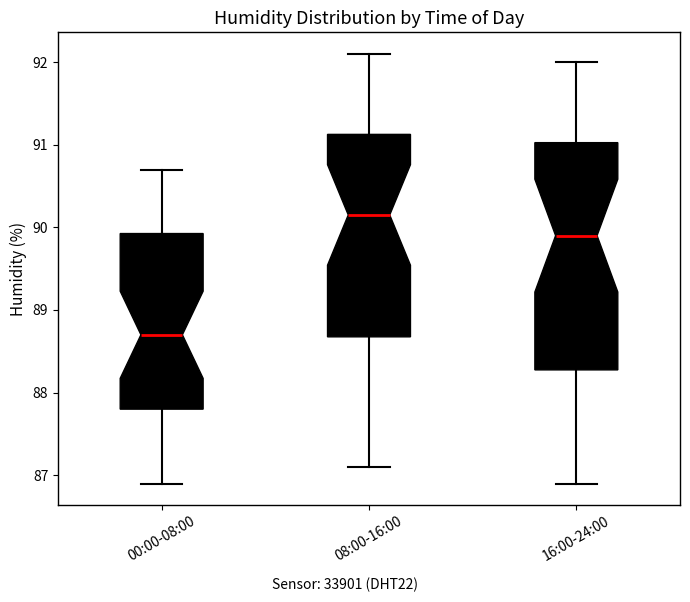

Reading left to right, transcribe this box plot: for each box, give where its median line is, the range the box spans, and where its two whiskers end, as read against the y-axis. The values are not printed on the chart, so give them approximately, as read against the axis.

00:00-08:00: median 88.7, box 87.8 to 89.9, whiskers 86.9 to 90.7
08:00-16:00: median 90.2, box 88.7 to 91.1, whiskers 87.1 to 92.1
16:00-24:00: median 89.9, box 88.3 to 91.0, whiskers 86.9 to 92.0